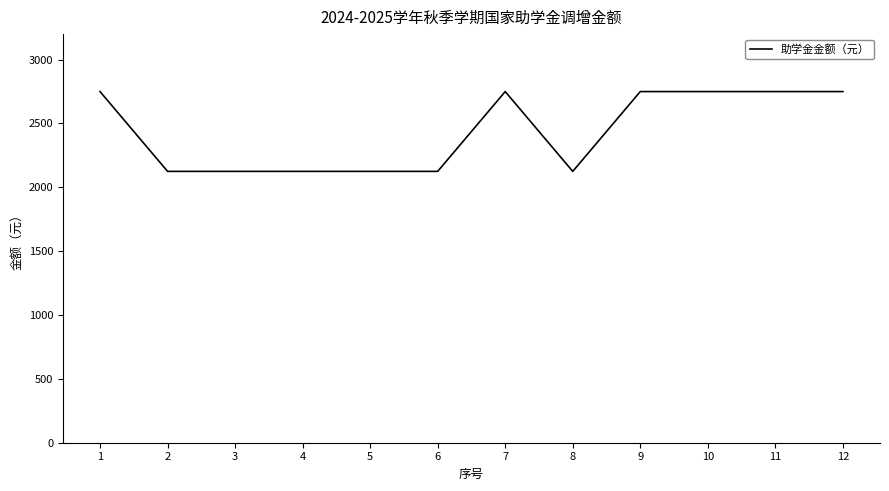

The value at 8 is 427. True or false?

False